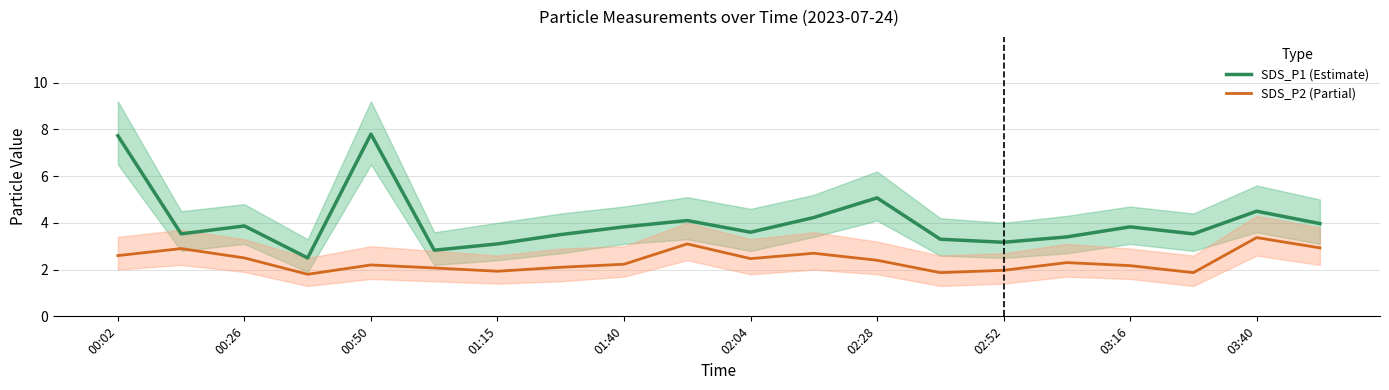

At how many categories does at least one series exceed 4?

6